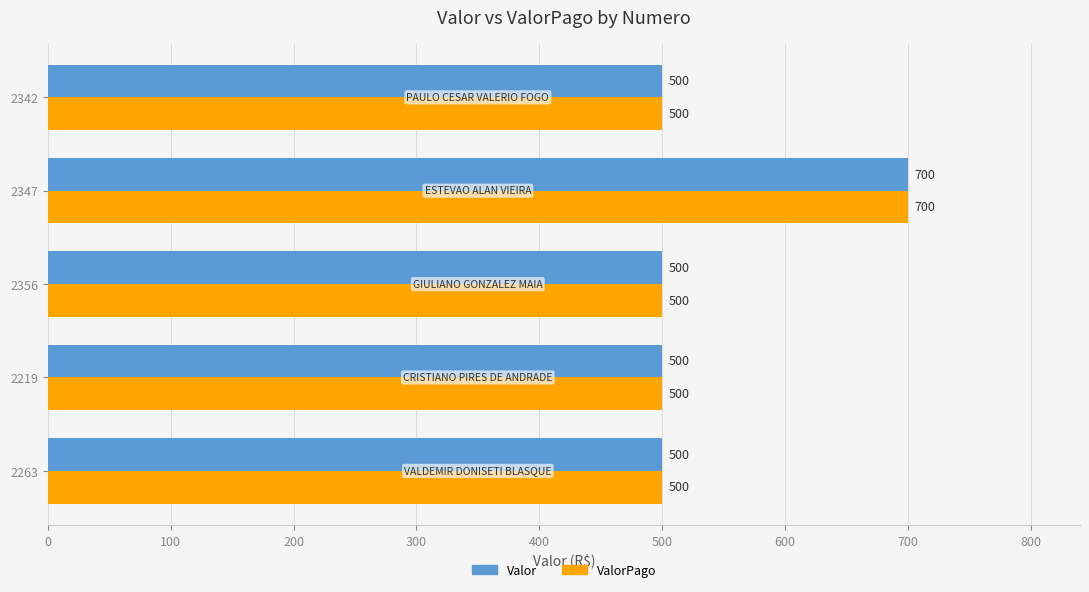

What is the smallest value displayed?

500